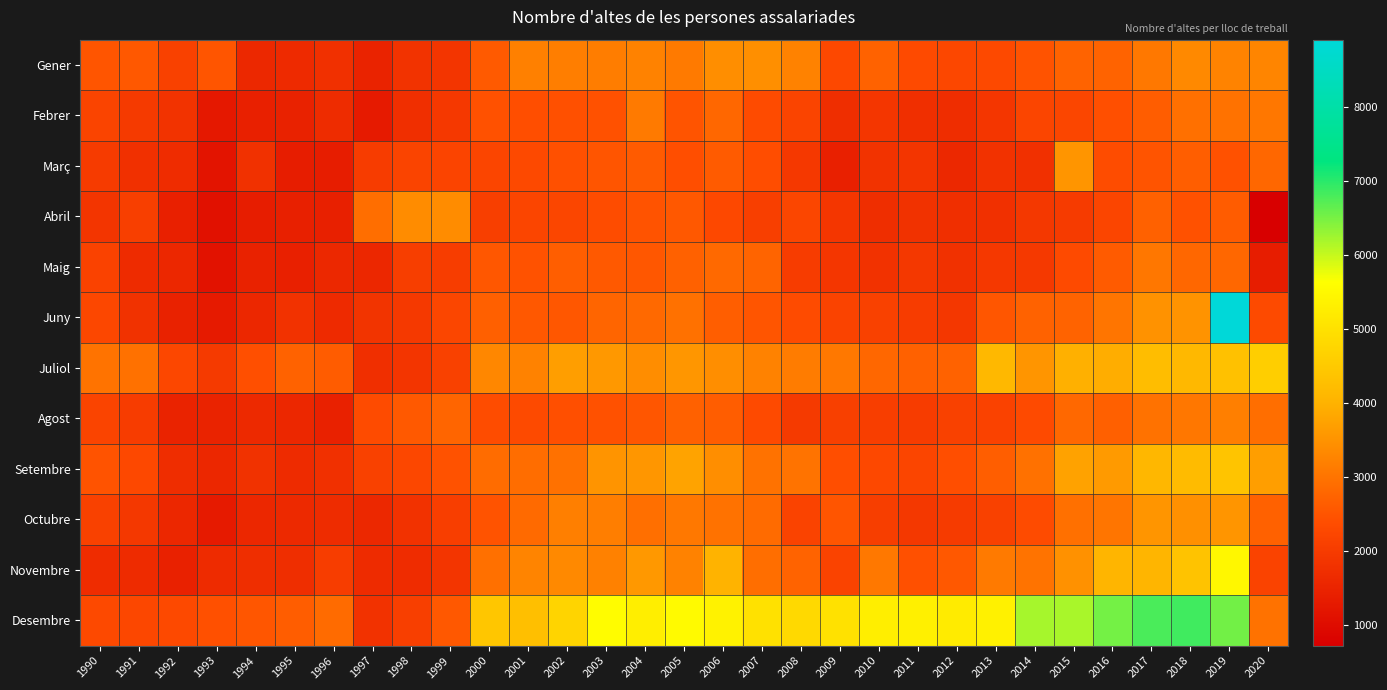

At which category is the sum across all series the highest?

2019